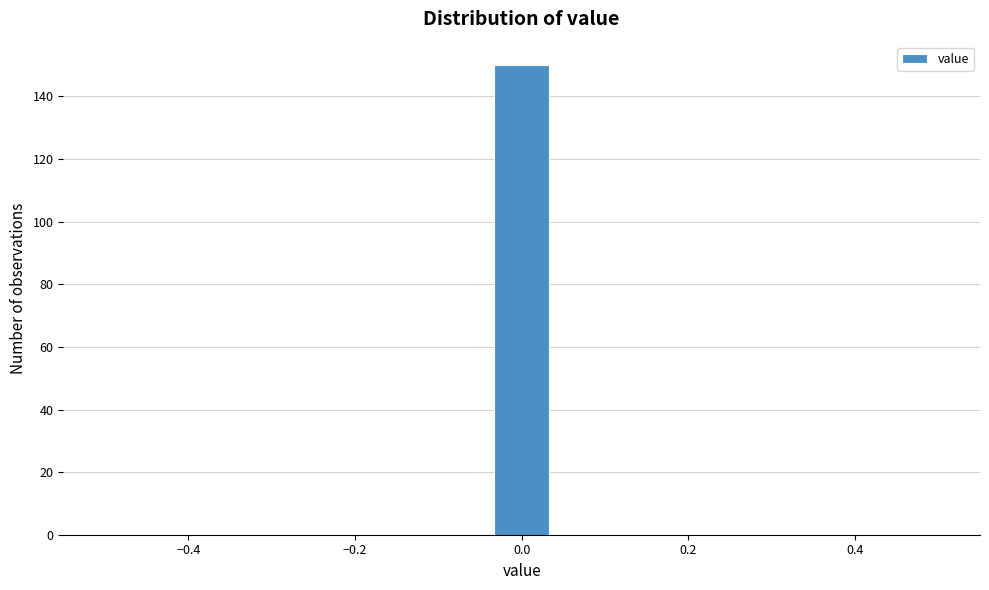

Around what value on the x-axis is the tallest bar? Give the approximate position of its centre, as read against the axis.

0.00